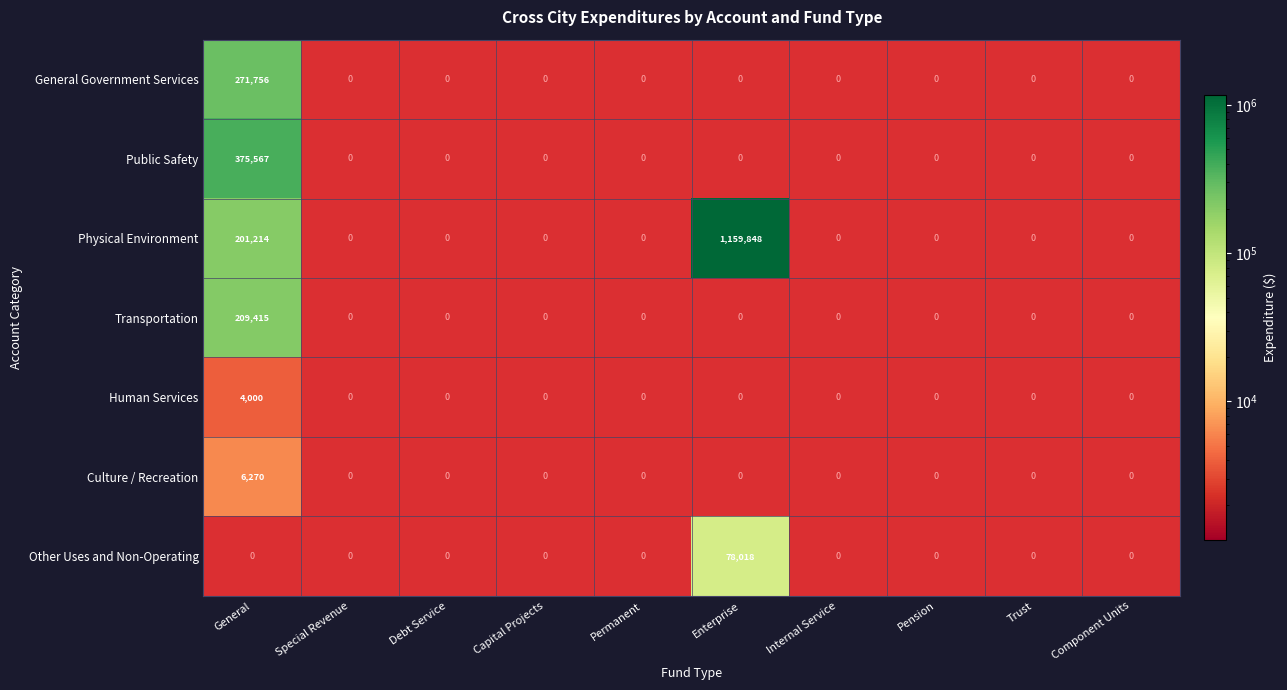

At which label does Human Services reach its peak?

General